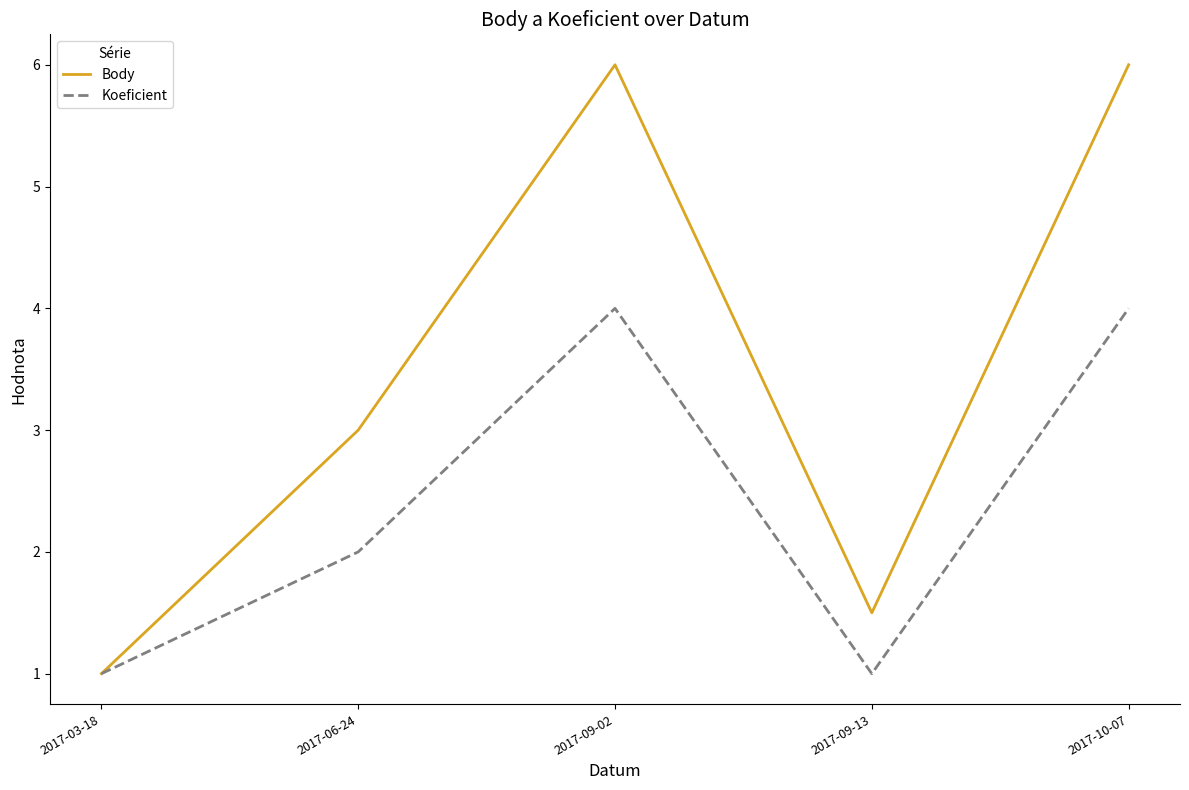

What is the total value across all series at 2017-06-24?

5.0